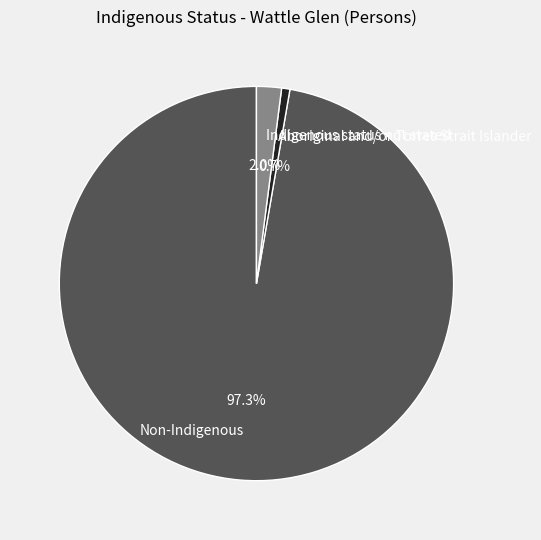

Is there a majority slice in this chart?

Yes